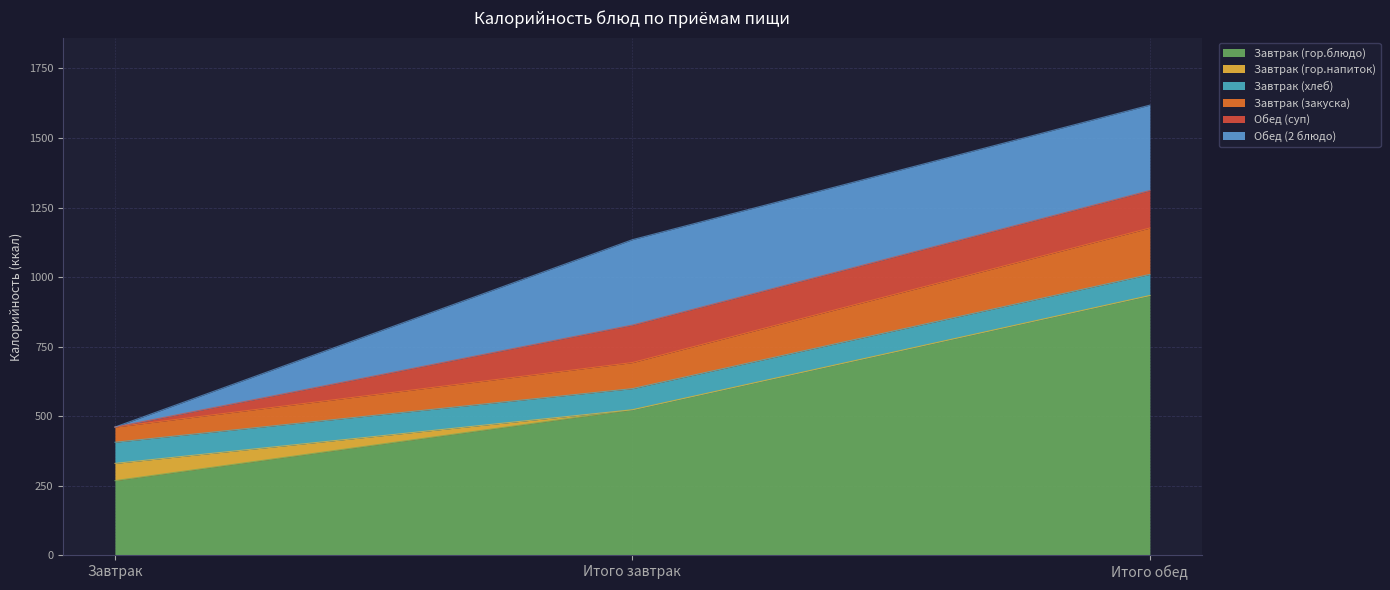

What are all the series names shown in the legend?

Завтрак (гор.блюдо), Завтрак (гор.напиток), Завтрак (хлеб), Завтрак (закуска), Обед (суп), Обед (2 блюдо)